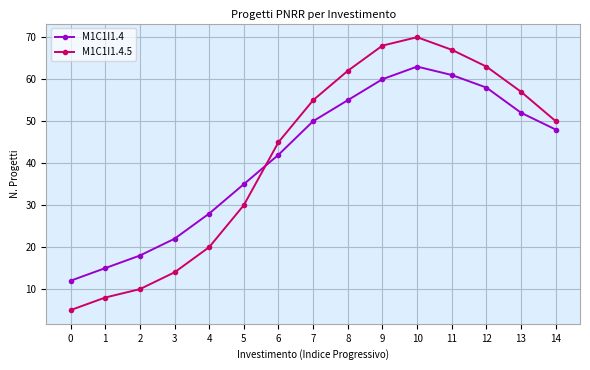

At which category is the sum across all series the highest?

10